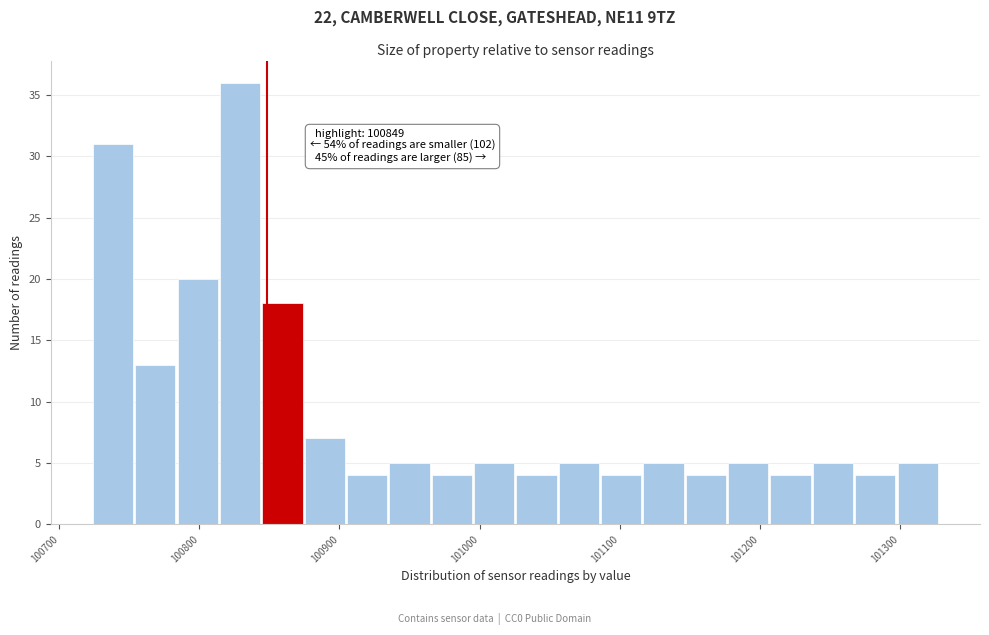

Read against the x-axis, roughly where is the centre of the tallest bar?

100830